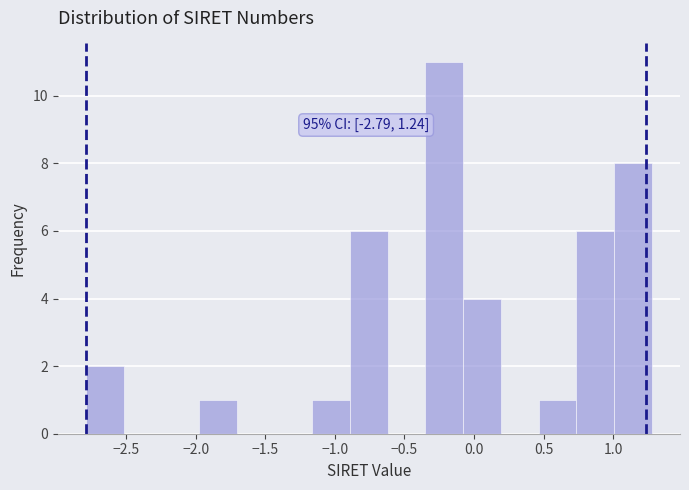

Which range on the x-axis has the tallest bar?

-0.35 to -0.10